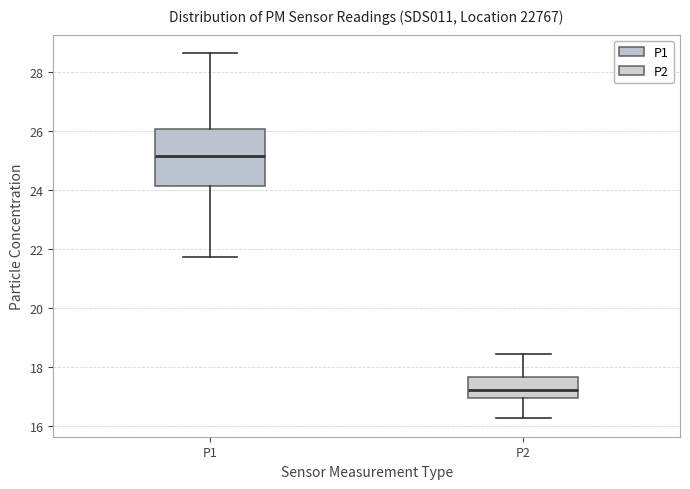

Comparing the boxes themselves (not the whiskers), which one is the tallest?

P1